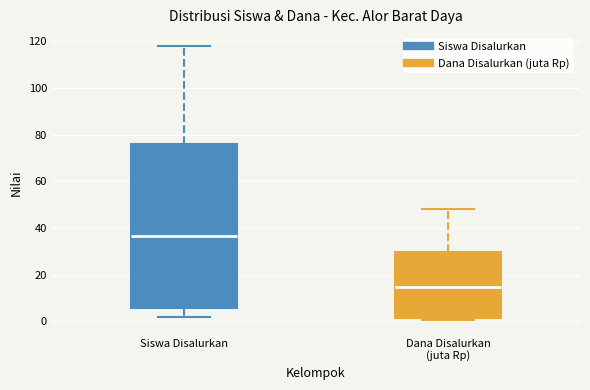

Where is the upper edge of the box for Dana Disalurkan (juta Rp) on the y-axis? The values are not printed on the chart, so give them approximately, as read against the axis.

30